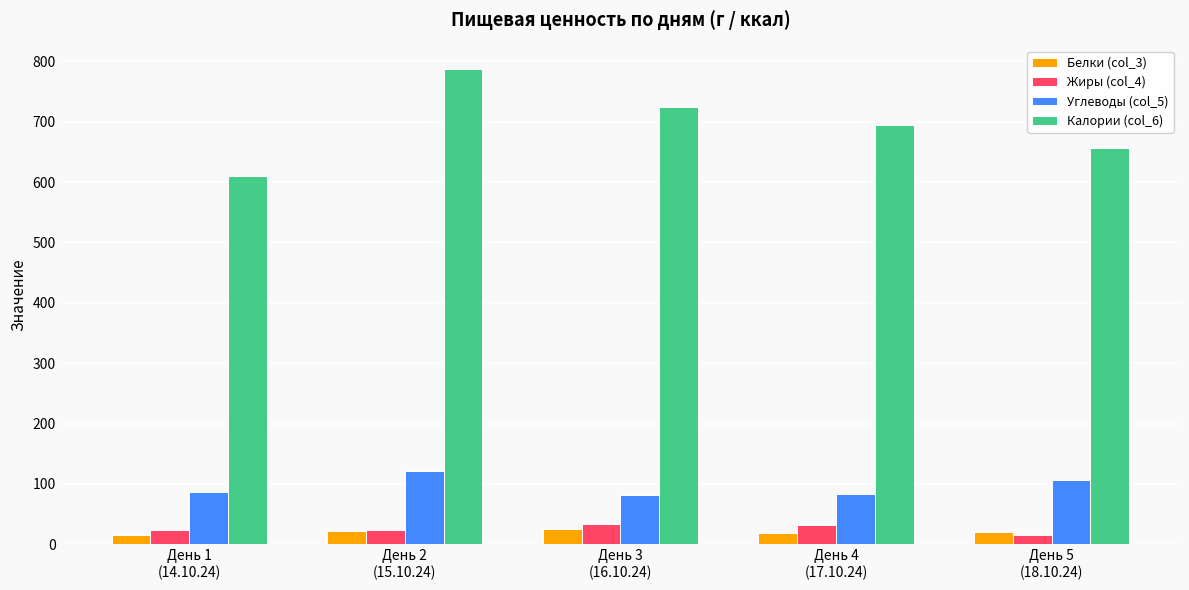

What is the total value across all series at День 2
(15.10.24)?

953.7